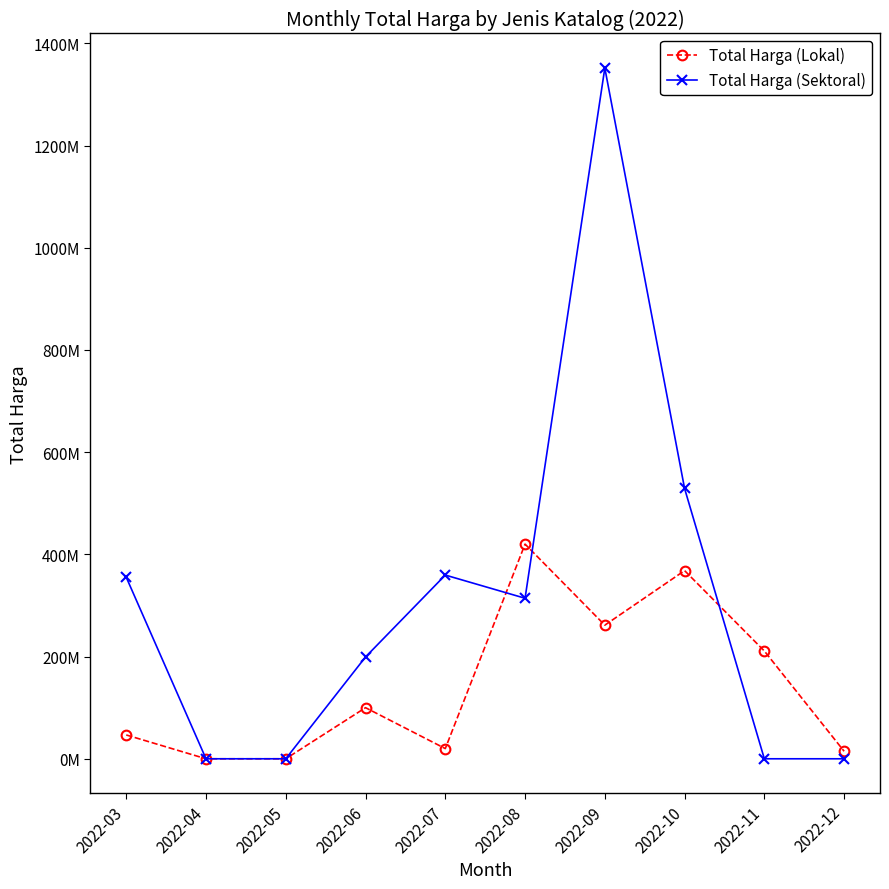

Does the chart have visible grid lines?

No